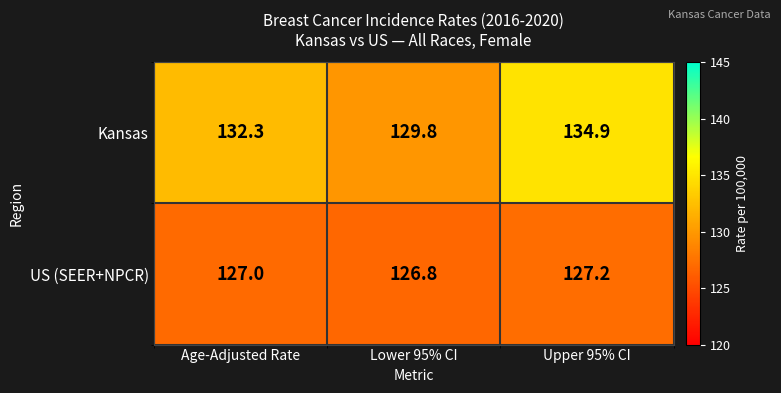

What is the smallest value displayed?

126.8